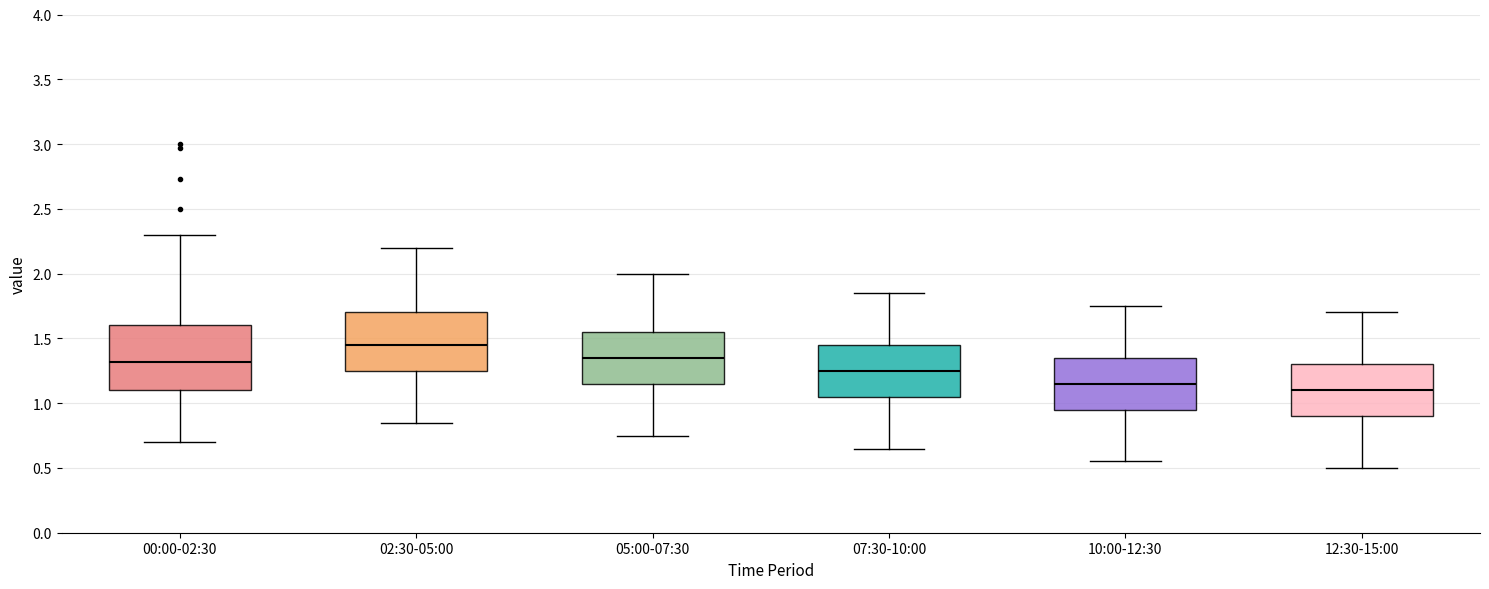

Reading left to right, transcribe this box plot: for each box, give where its median line is, the range the box spans, and where its two whiskers end, as read against the y-axis. The values are not printed on the chart, so give them approximately, as read against the axis.

00:00-02:30: median 1.30, box 1.10 to 1.60, whiskers 0.70 to 2.30
02:30-05:00: median 1.45, box 1.25 to 1.70, whiskers 0.85 to 2.20
05:00-07:30: median 1.35, box 1.15 to 1.55, whiskers 0.75 to 2.00
07:30-10:00: median 1.25, box 1.05 to 1.45, whiskers 0.65 to 1.85
10:00-12:30: median 1.15, box 0.95 to 1.35, whiskers 0.55 to 1.75
12:30-15:00: median 1.10, box 0.90 to 1.30, whiskers 0.50 to 1.70